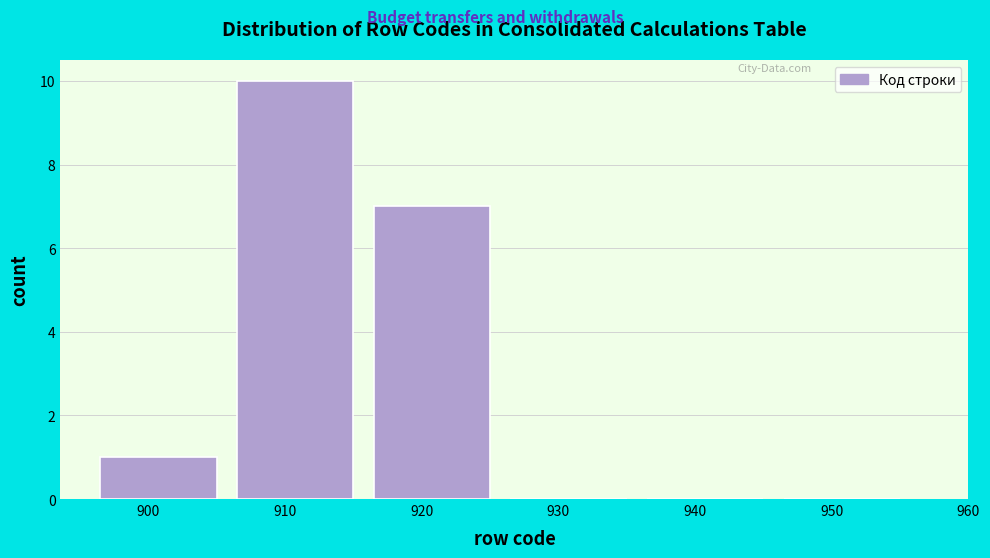

Reading left to right, extract all data points from this chart.

900=1	910=10	920=7	930=0	940=0	950=0